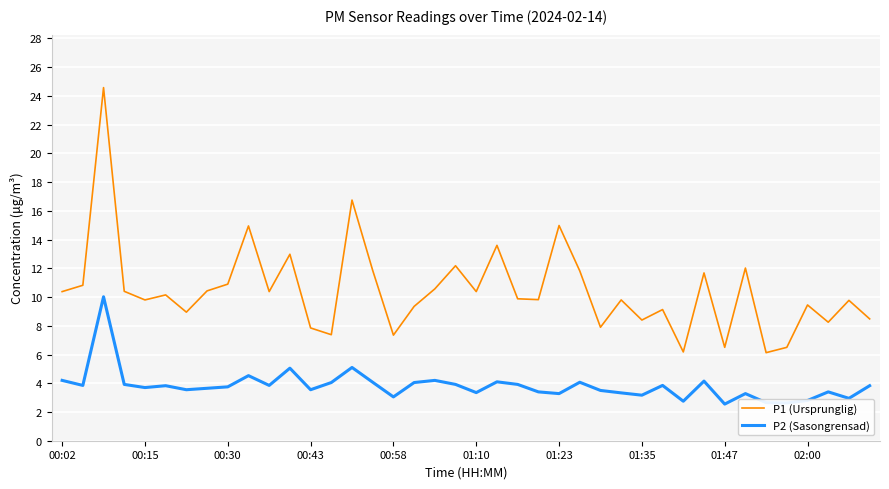

List the series in order of their peak value, lowest first.

P2 (Sasongrensad), P1 (Ursprunglig)